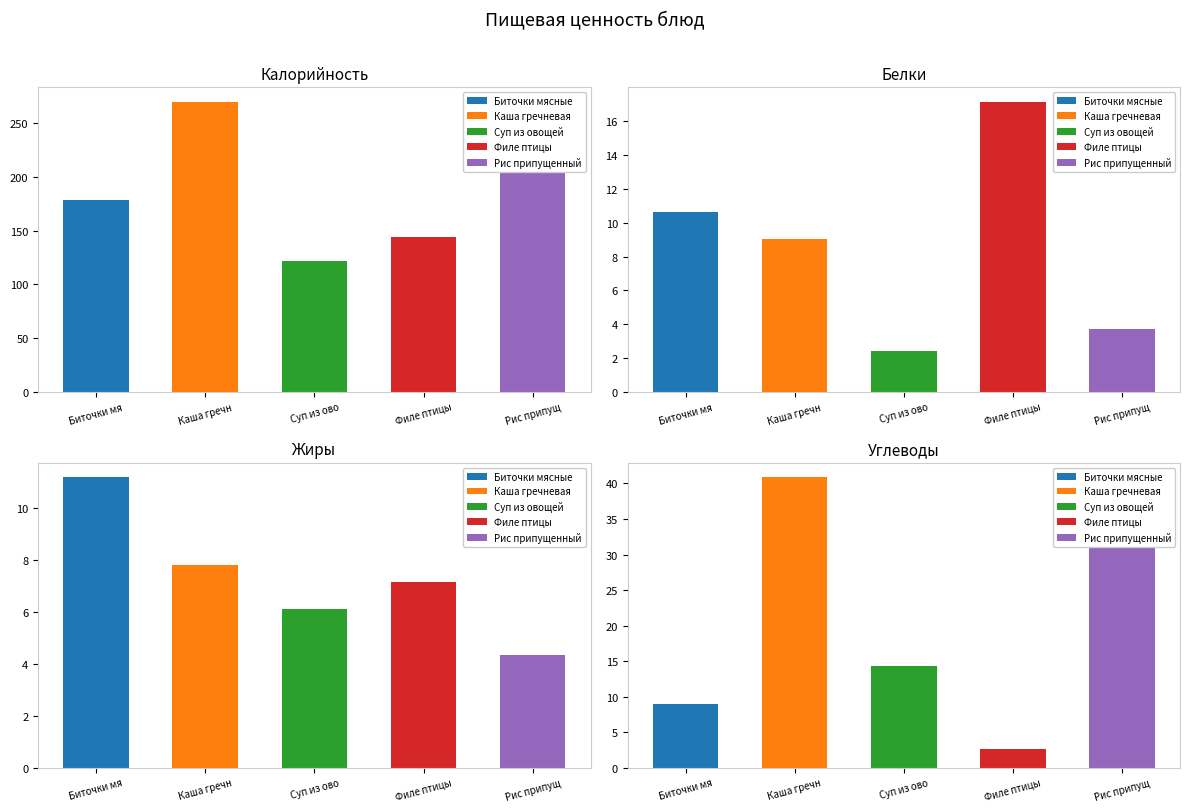

What position from the right is Жиры?

2